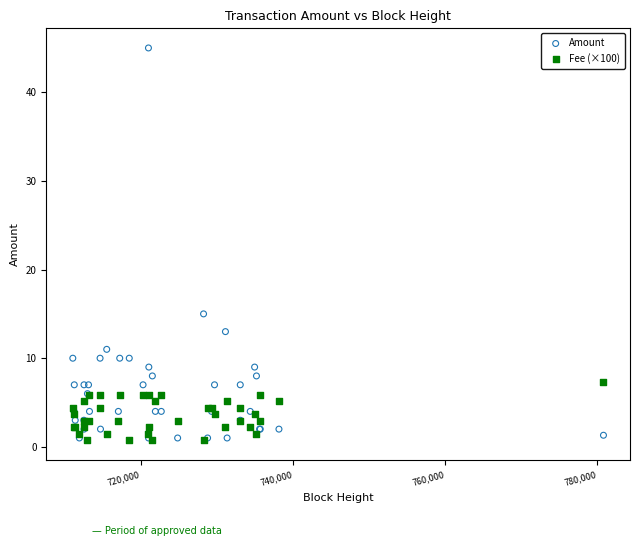

Which series contains the highest Y value?

Amount